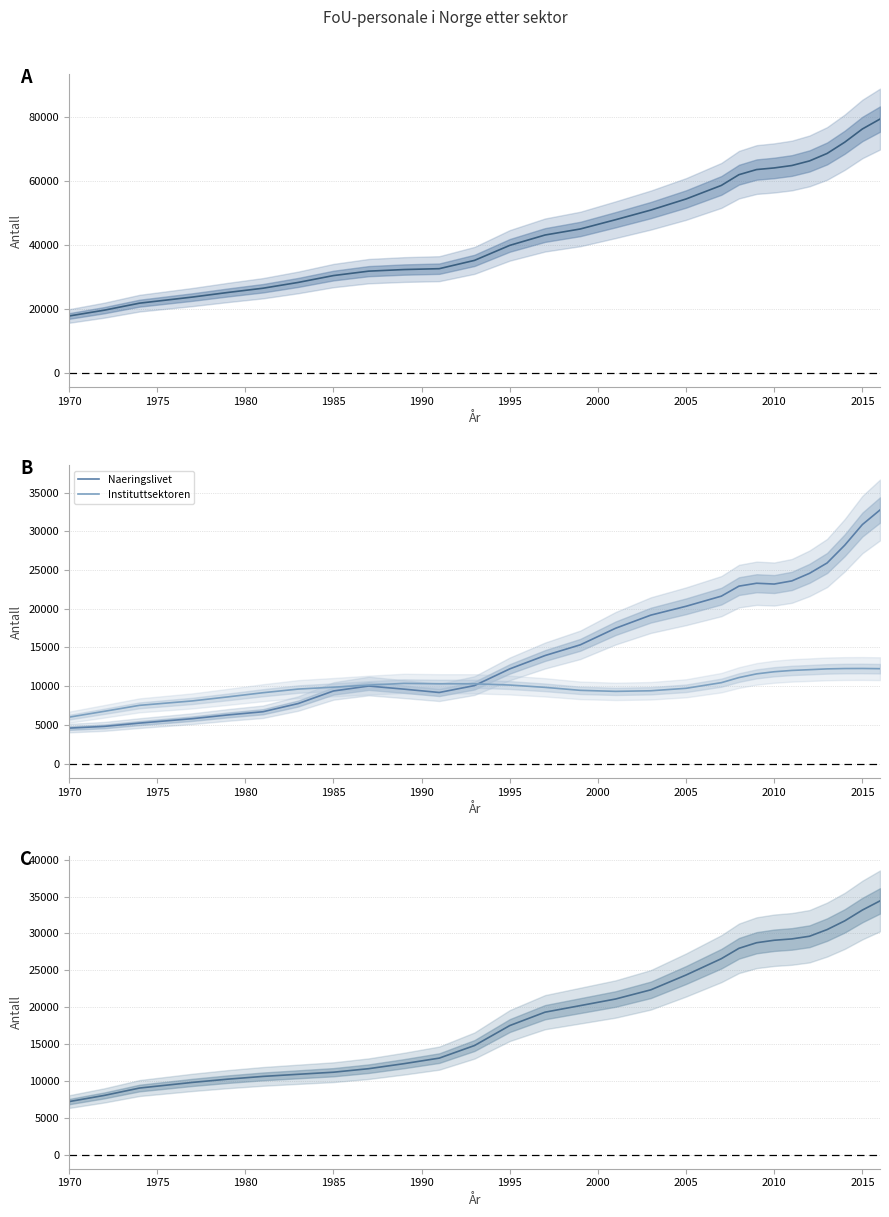

What is the minimum value for Naeringslivet?

4585.7